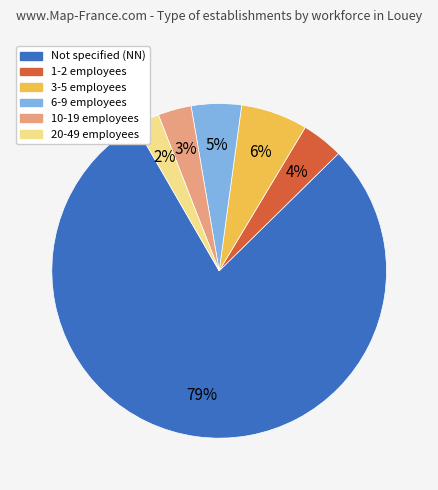

Does any single category account for the majority?

Yes